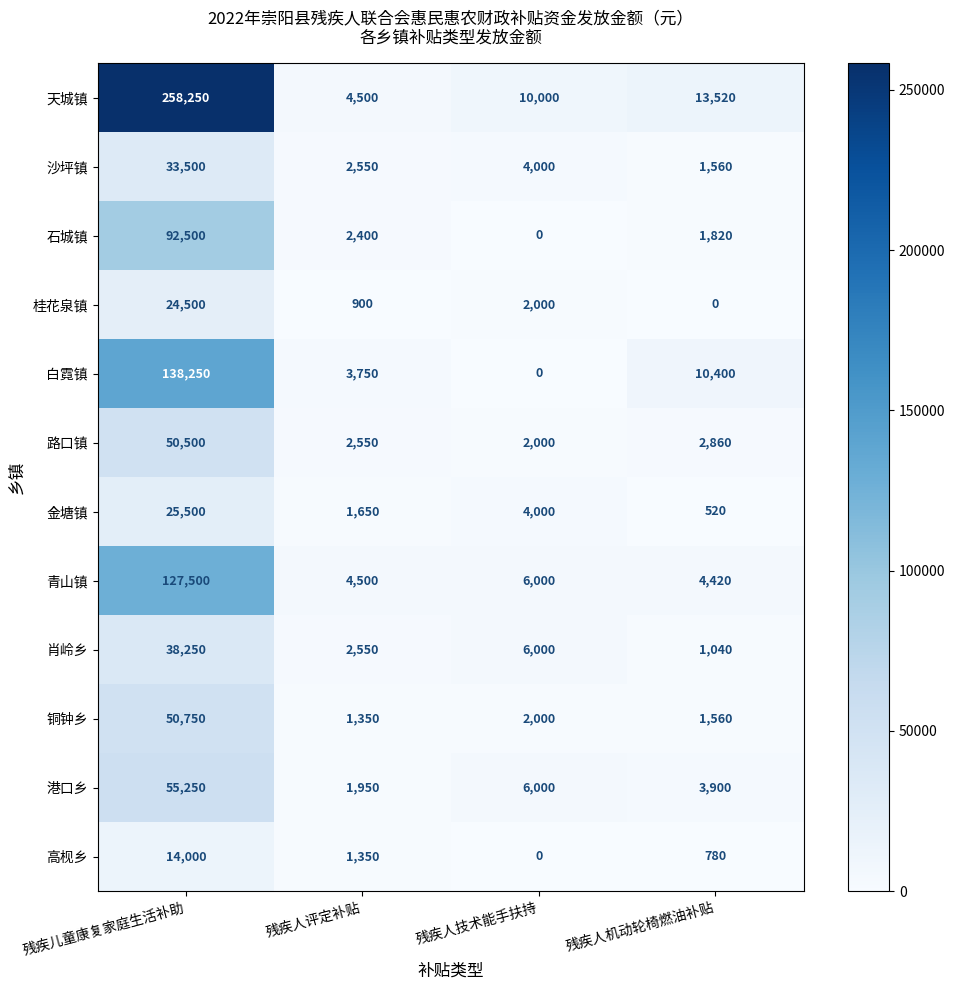

At which category does the chart reach its peak across all series?

残疾儿童康复家庭生活补助